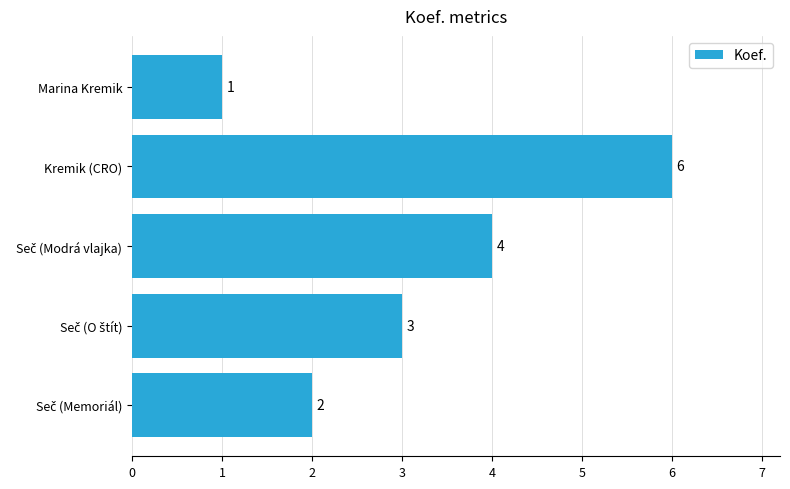

What is the minimum value shown in the chart?

1